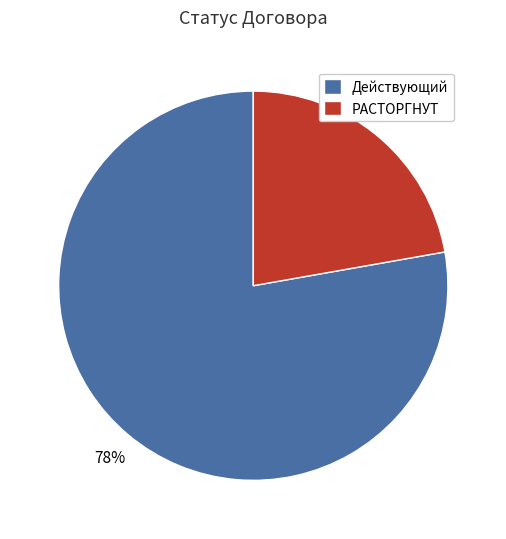

To the nearest percent, what is the average slice percentage?

50%